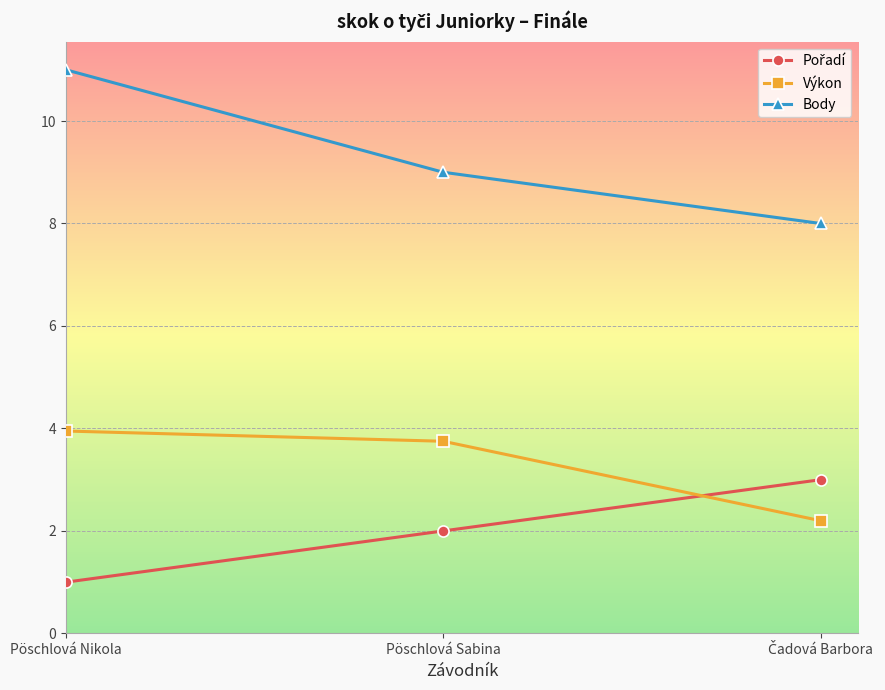

What is the label of the 2nd point from the left?

Pöschlová Sabina